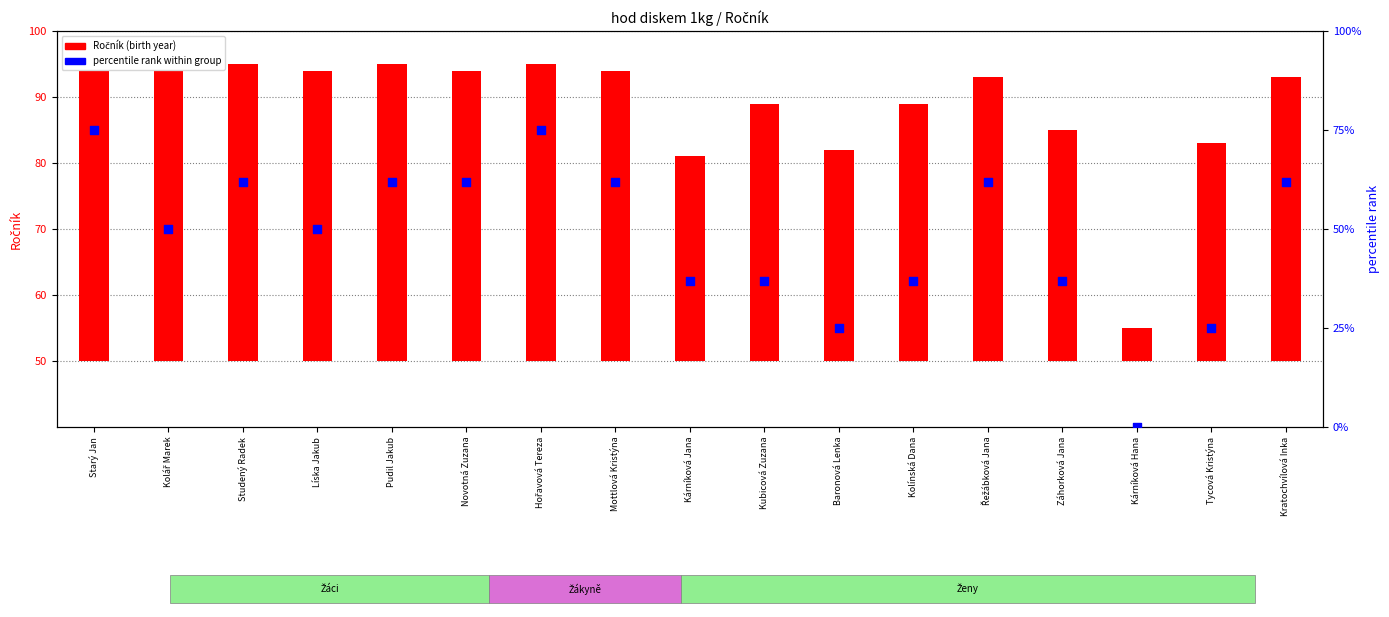

What are all the series names shown in the legend?

Ročník (birth year), percentile rank